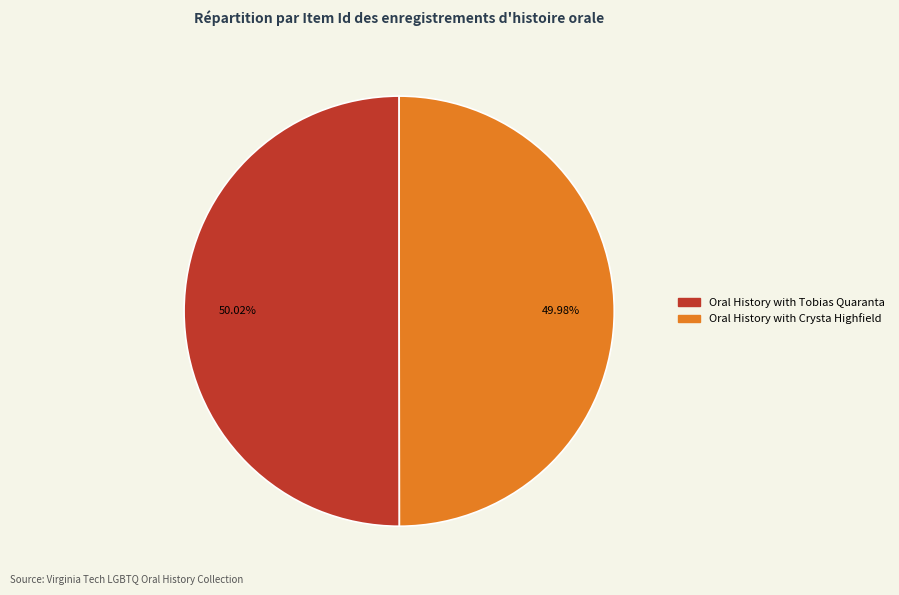

To the nearest percent, what portion does Oral History with Crysta Highfield represent?

50%